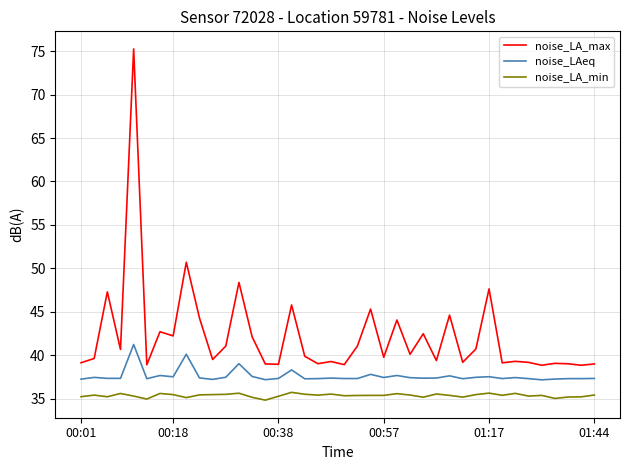

Which series has the widest spread of values?

noise_LA_max